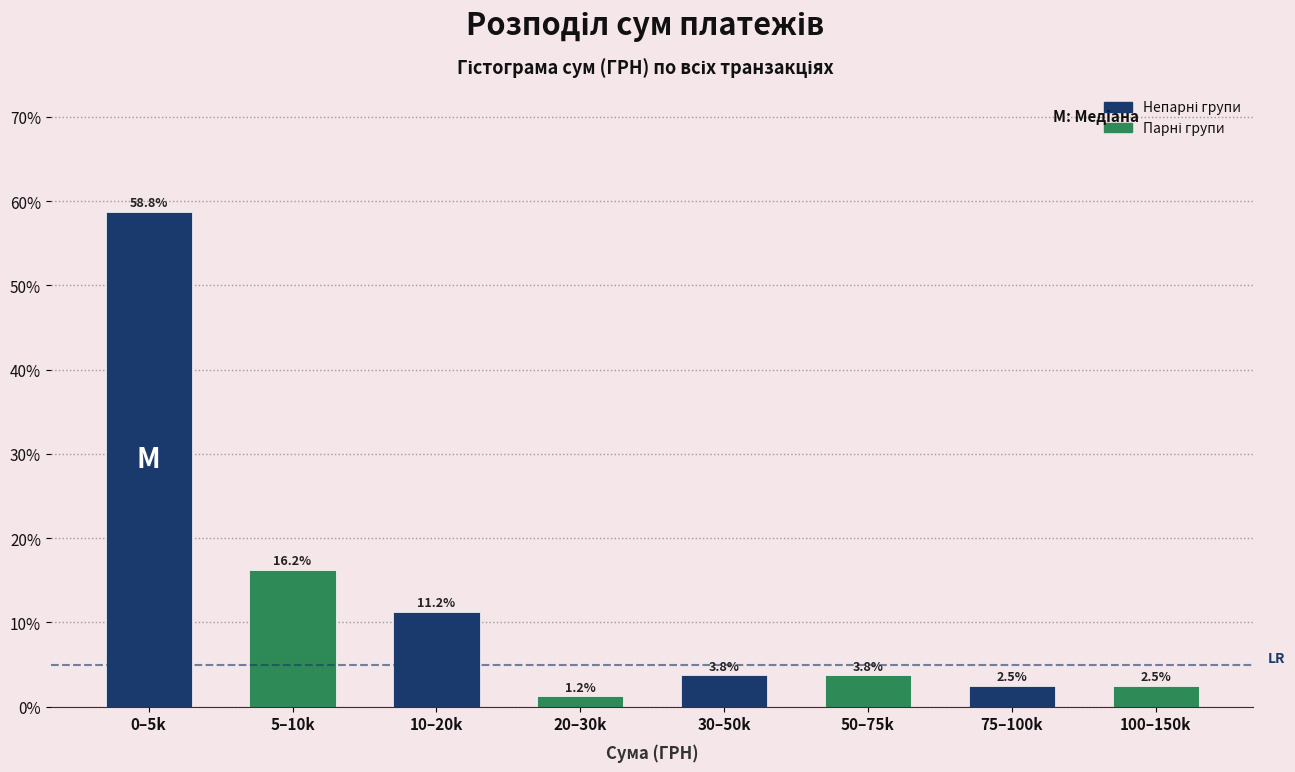

Where does the data first go above 3?

0–5k